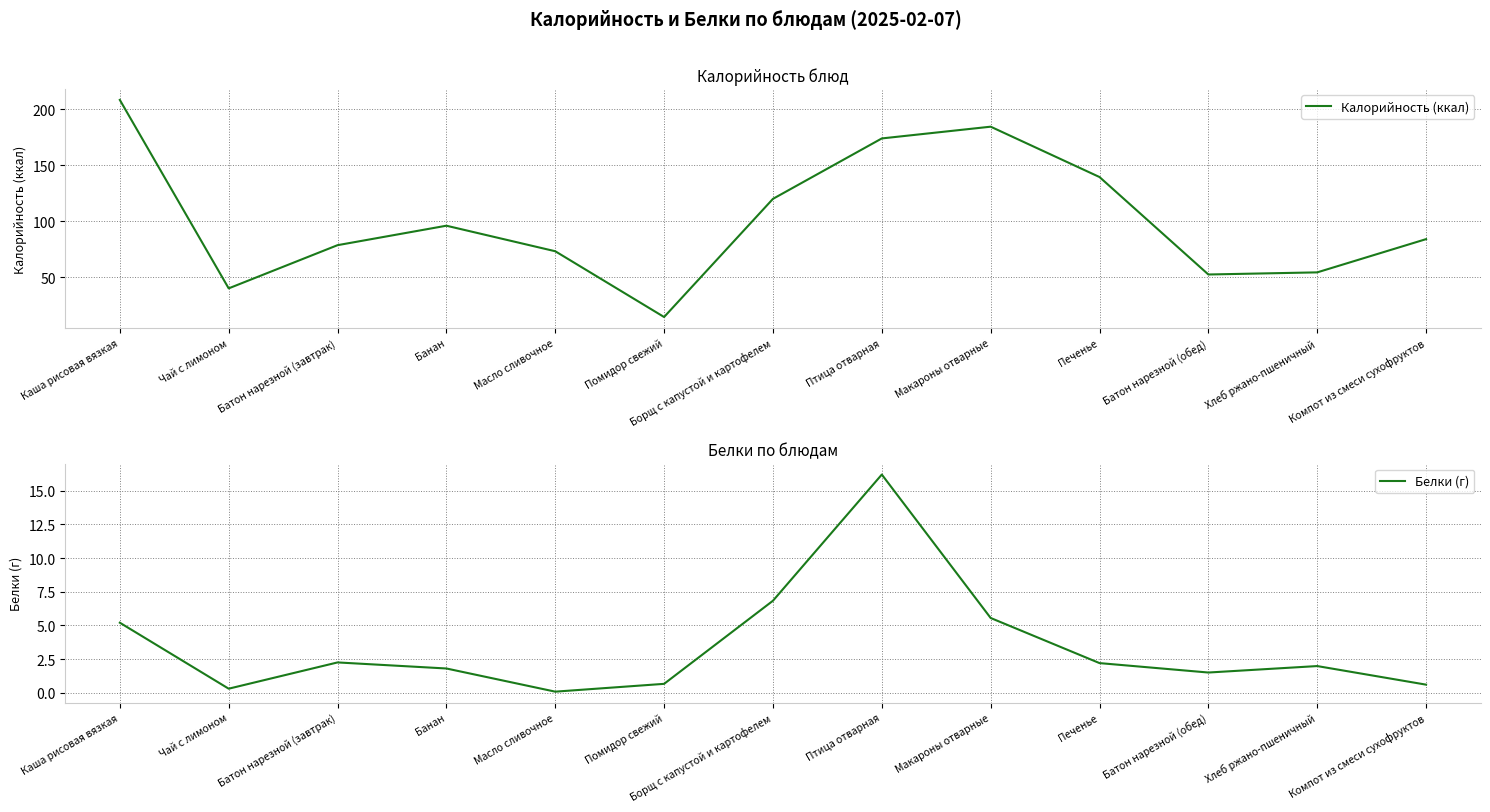

Where is Калорийность (ккал) nearest to the value 111?

Борщ с капустой и картофелем